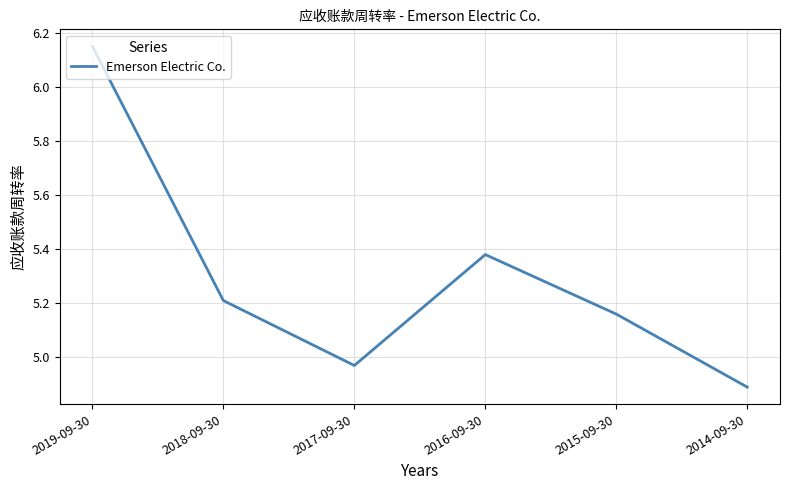

Between 2015-09-30 and 2014-09-30, which is larger?

2015-09-30